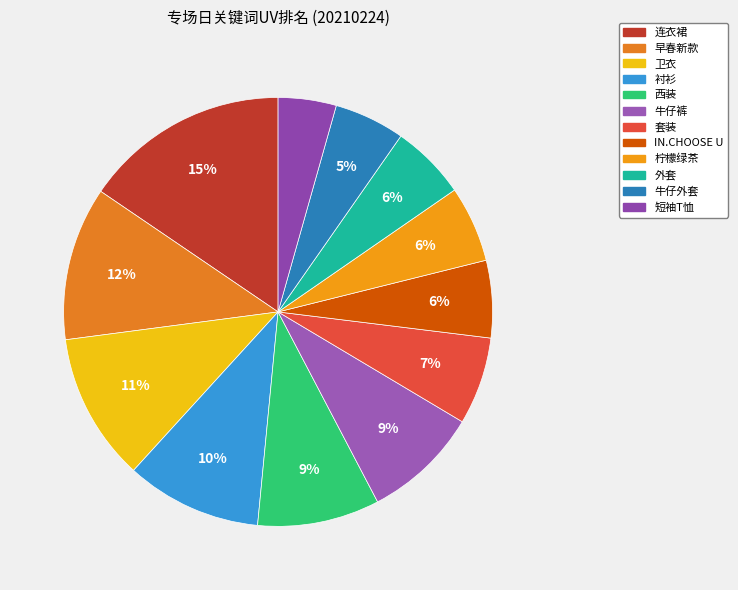

How many slices are in this pie chart?

12